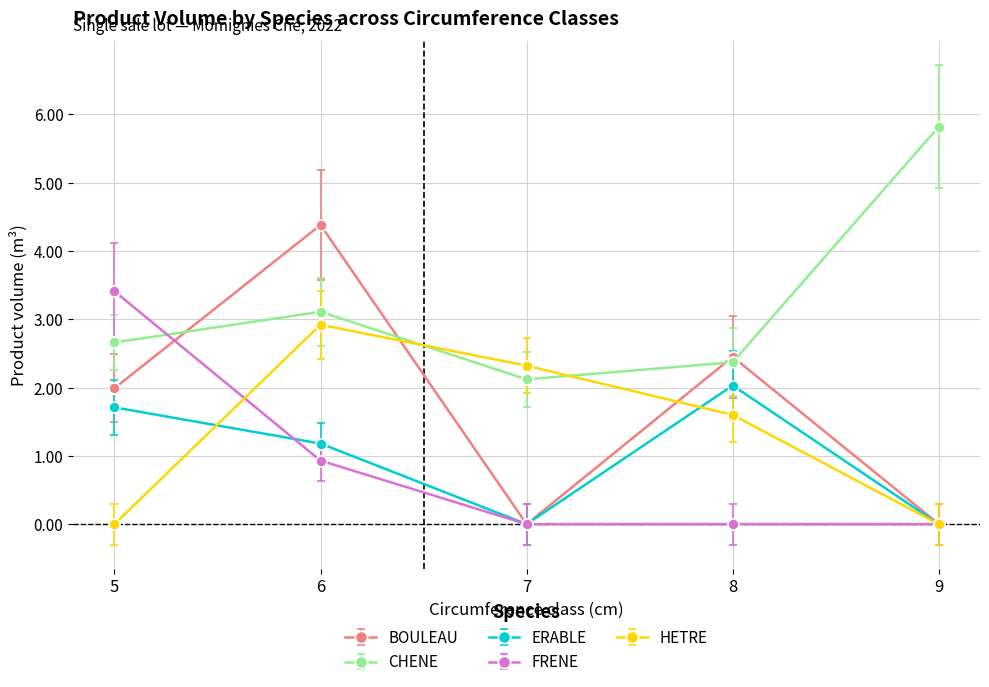

What is the total value across all series at 5?

9.8